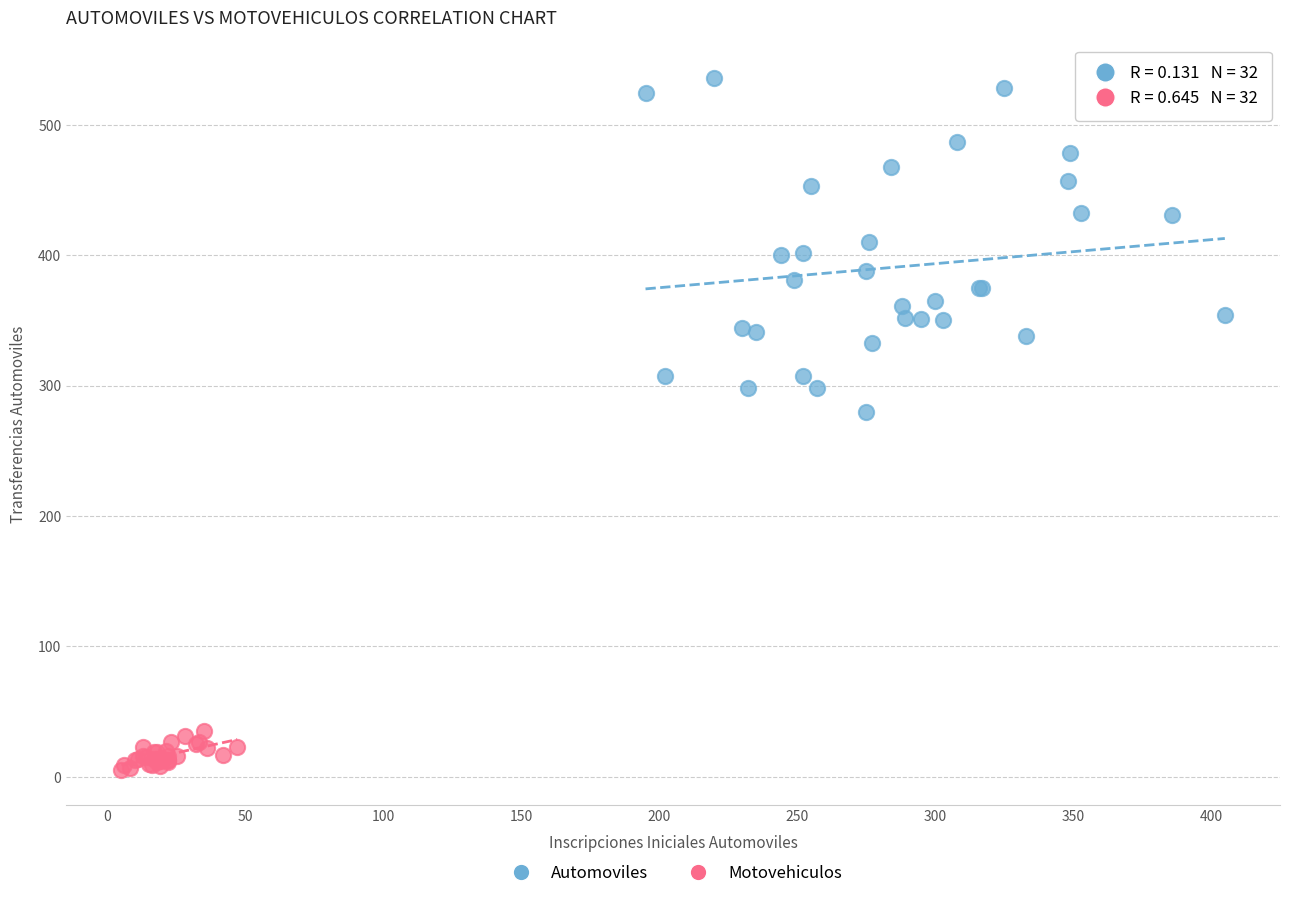

Which series contains the highest Y value?

Automoviles